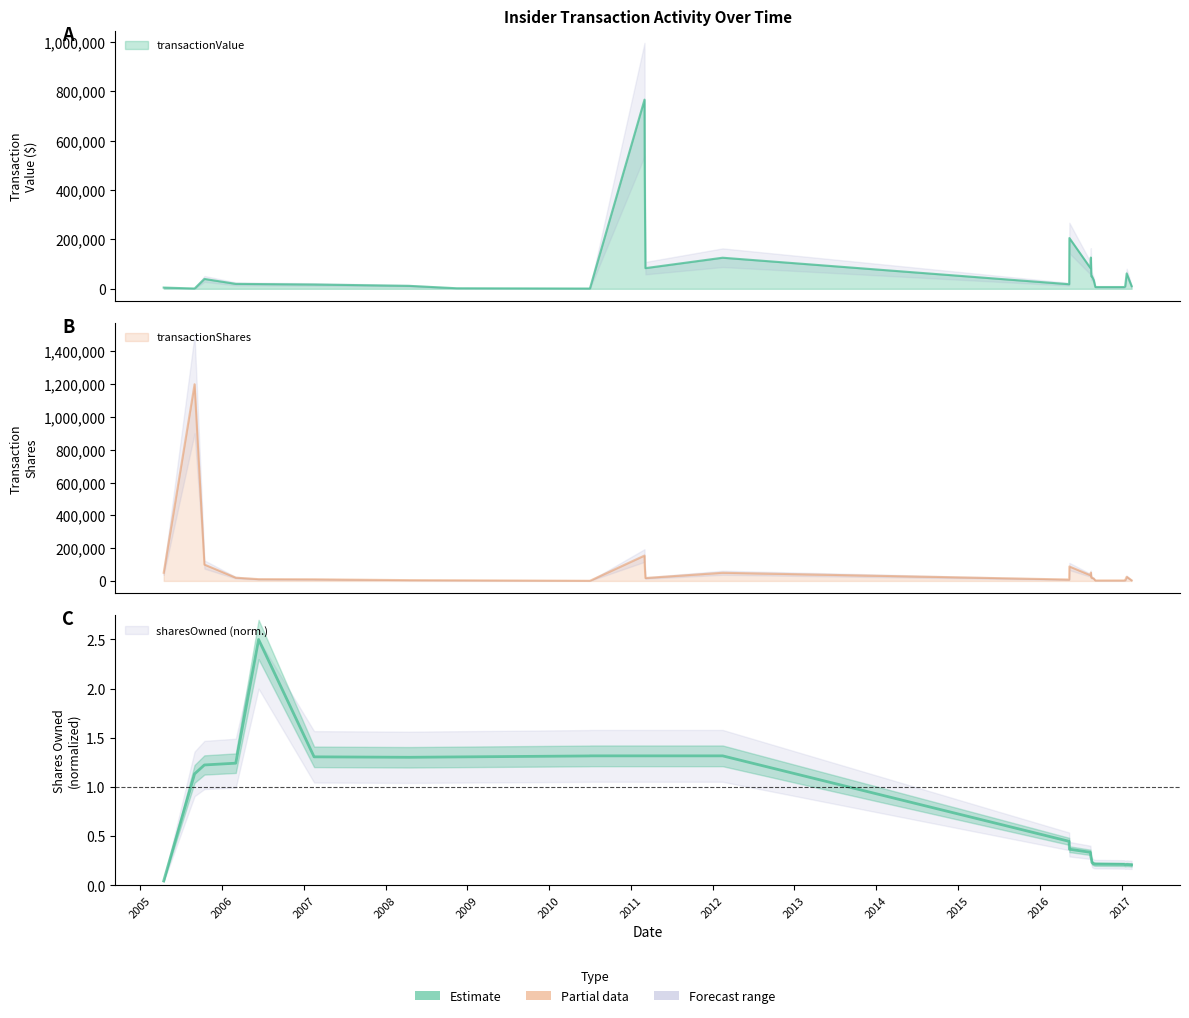

What is the greatest value displayed?

1200000.0